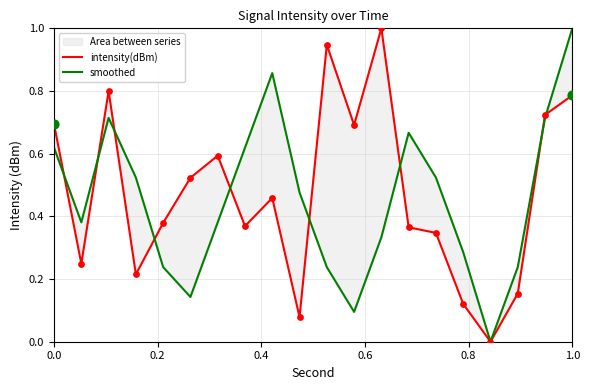

At which category is the sum across all series the highest?

1.0